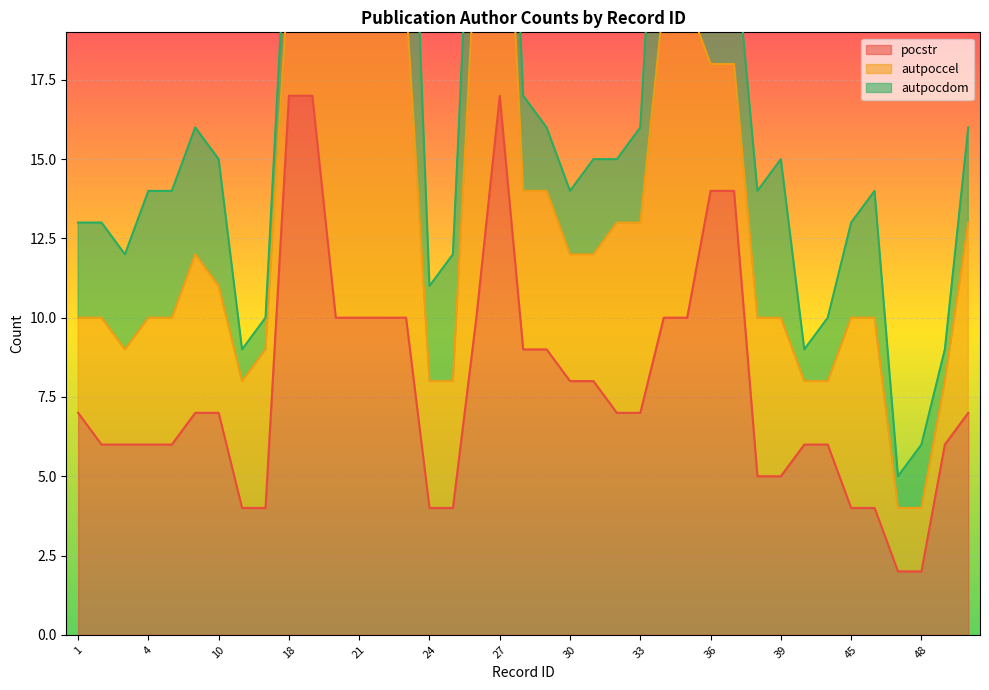

How many interior local peaks does the autpoccel series have?

3